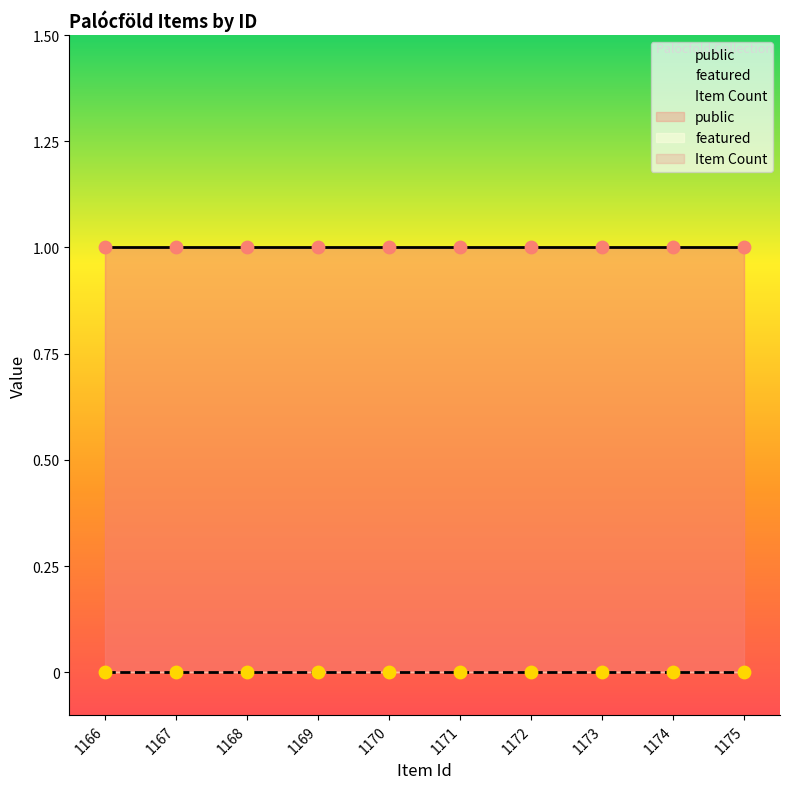

Which series reaches the maximum Y coordinate?

public